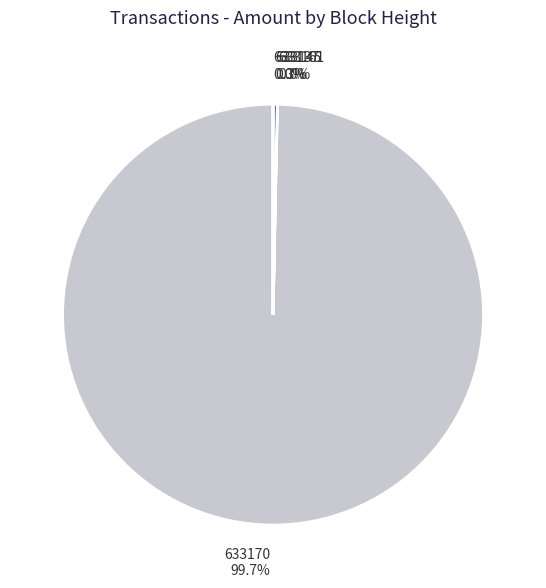

Which slice is the largest?

633170